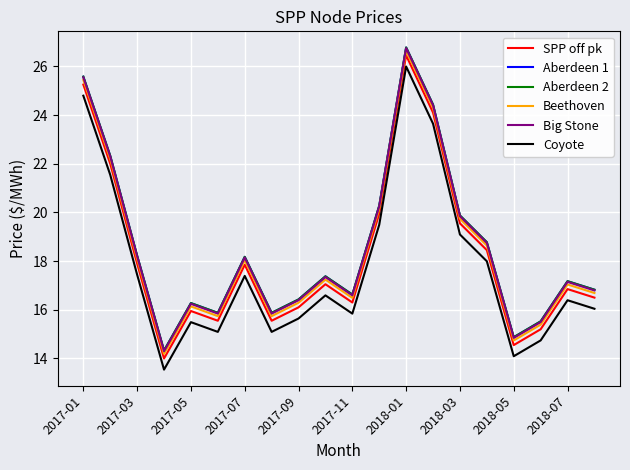

What is the lowest value of the SPP off pk series?

14.0